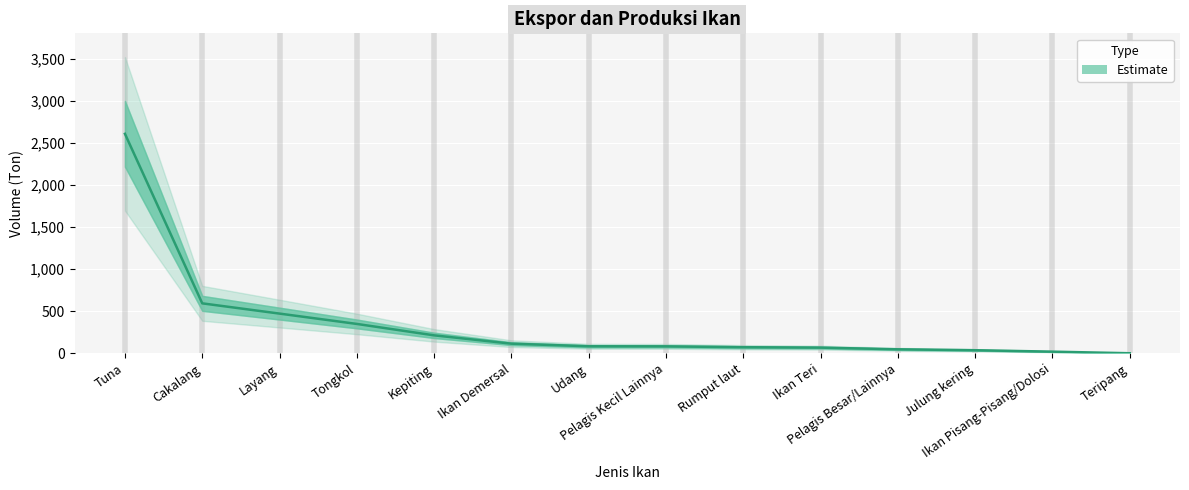

The value at Teripang is -1770. True or false?

False